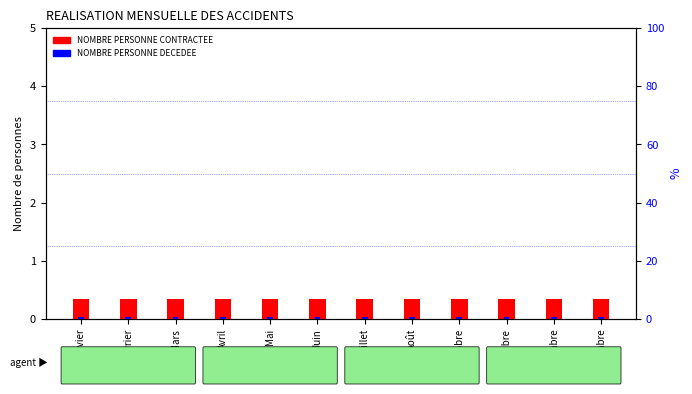

Which series has the widest spread of values?

NOMBRE PERSONNE CONTRACTEE